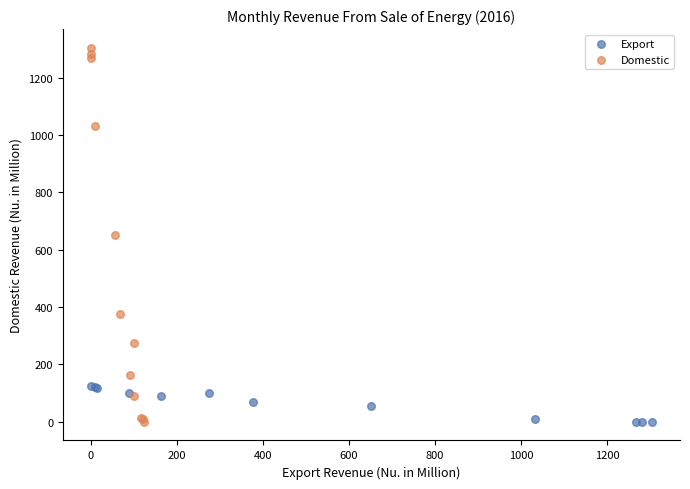

What are all the series names shown in the legend?

Export, Domestic